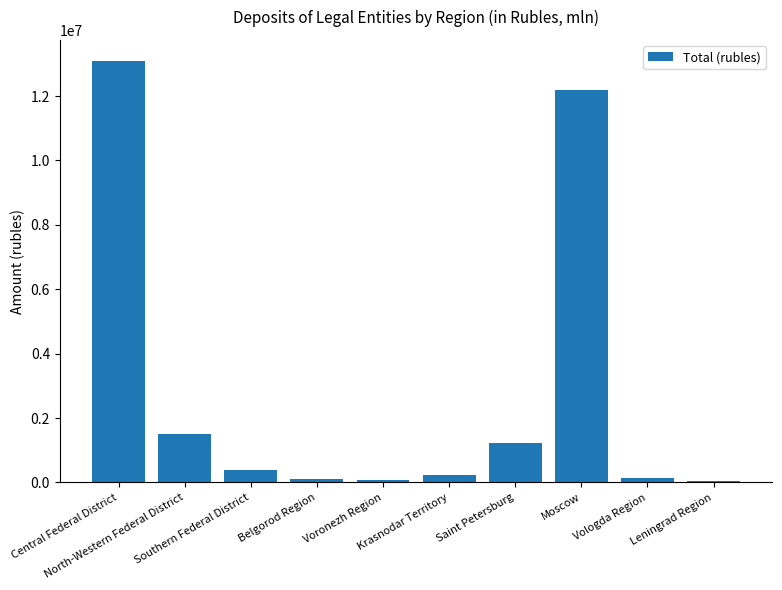

What is the change in value from Central Federal District to Krasnodar Territory?

-12862562